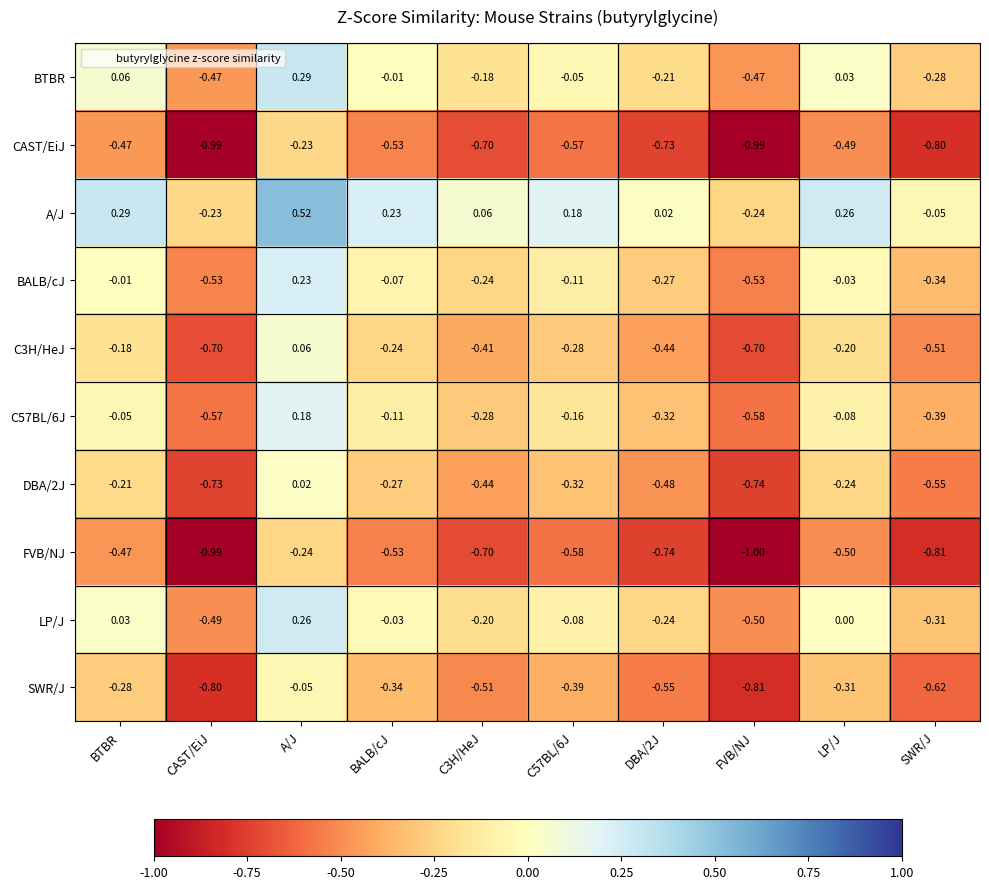

At which label does LP/J first exceed 0?

BTBR